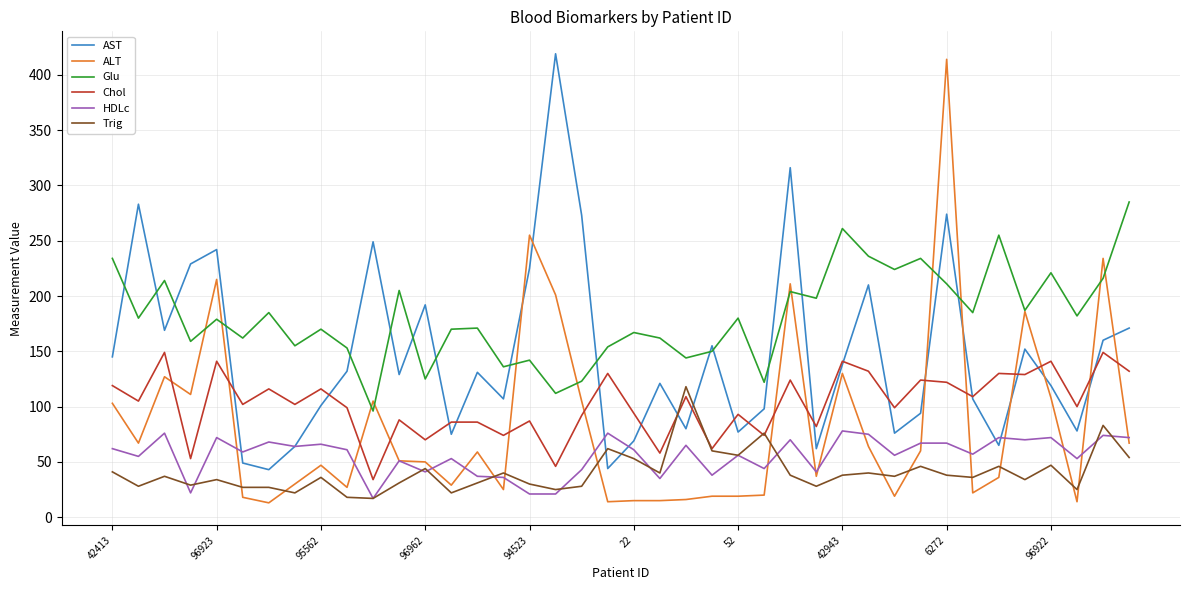

Which series has the largest total across all categories?

Glu